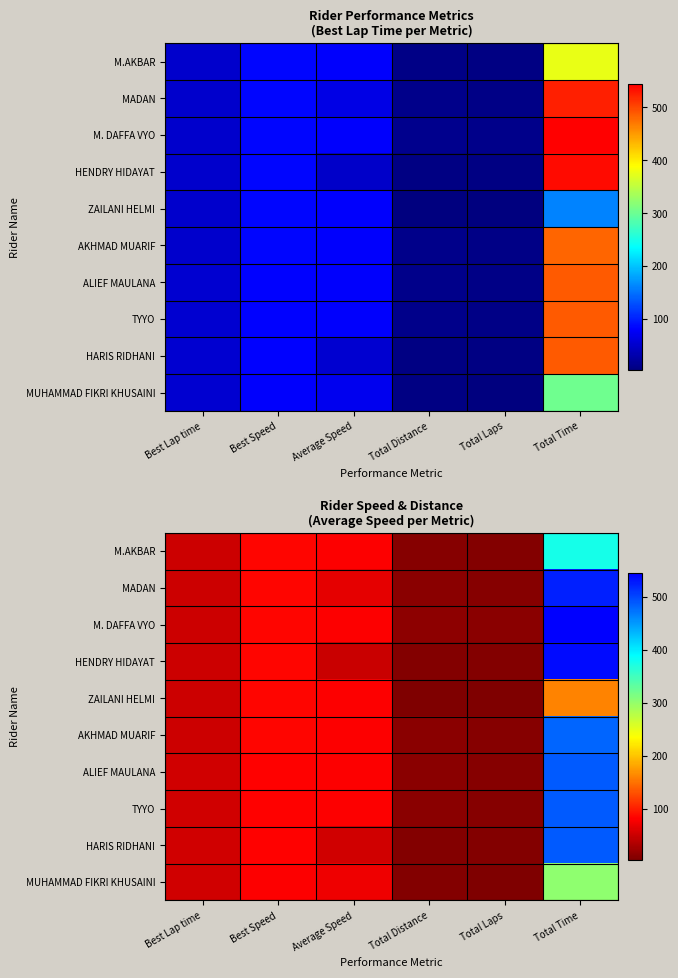

List the series in order of their peak value, highest first.

M. DAFFA VYO, HENDRY HIDAYAT, MADAN, TYYO, ALIEF MAULANA, HARIS RIDHANI, AKHMAD MUARIF, M.AKBAR, MUHAMMAD FIKRI KHUSAINI, ZAILANI HELMI